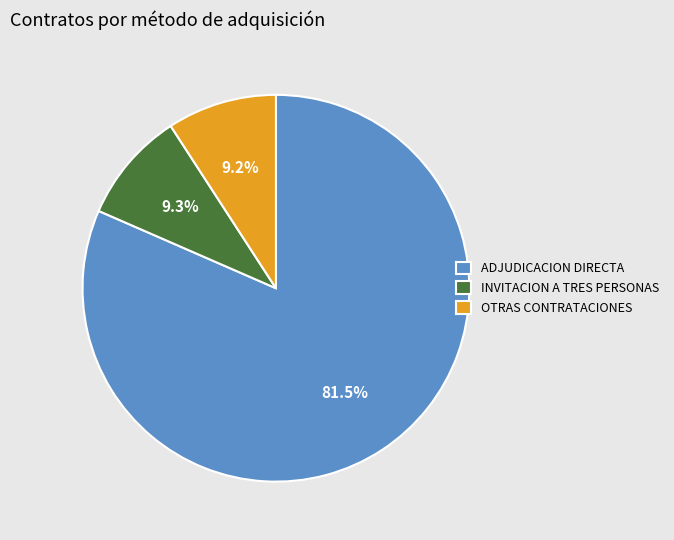

Does OTRAS CONTRATACIONES represent more than half of the total?

No